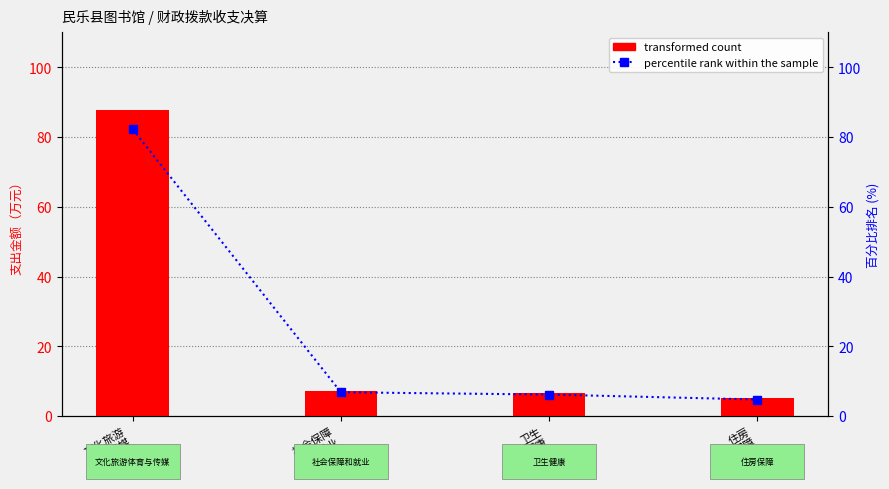

What is the highest value of the percentile rank within the sample series?

82.2